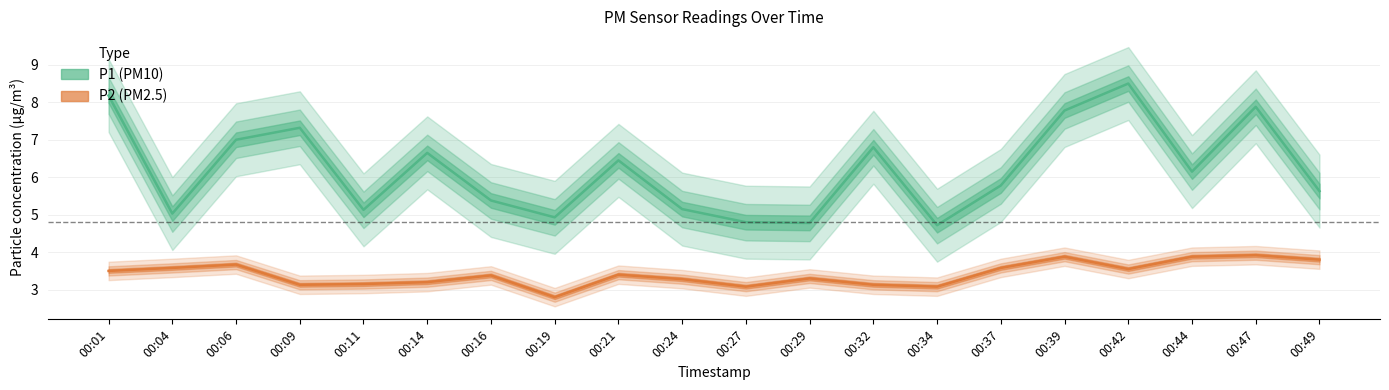

What is the minimum value shown in the chart?

2.8